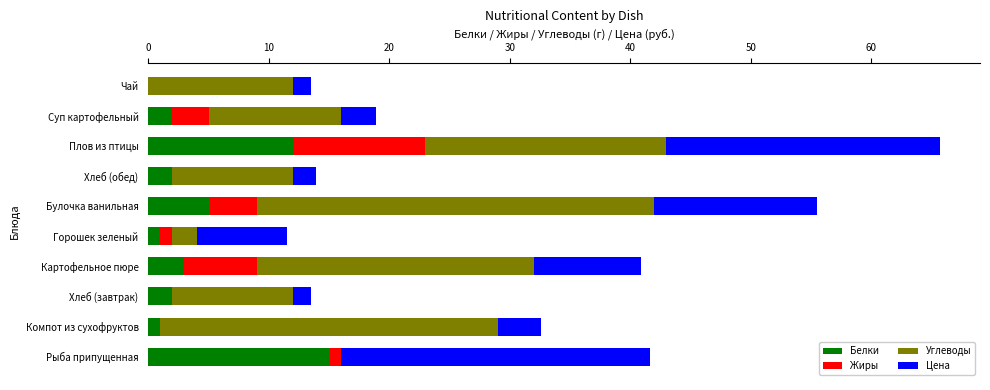

What is the approximate value of Белки at Картофельное пюре?

3.0